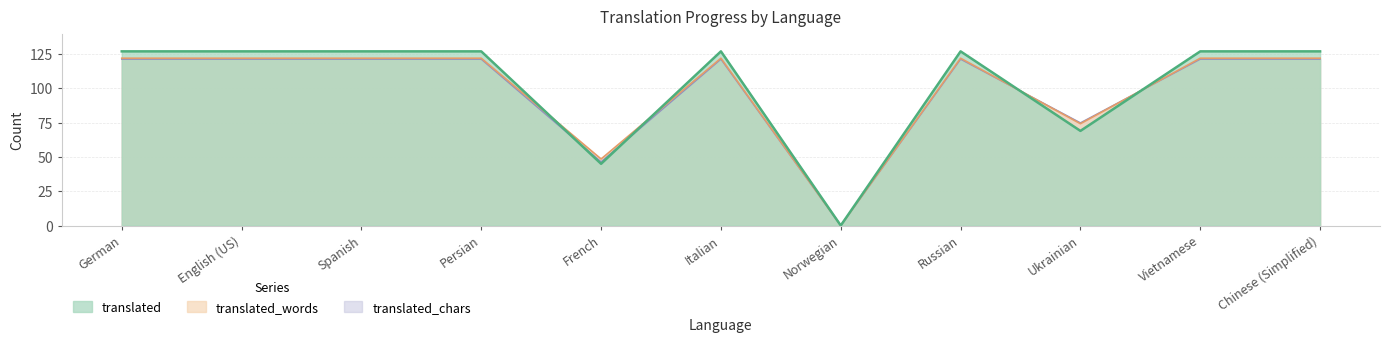

What is the label of the 11th point from the right?

German